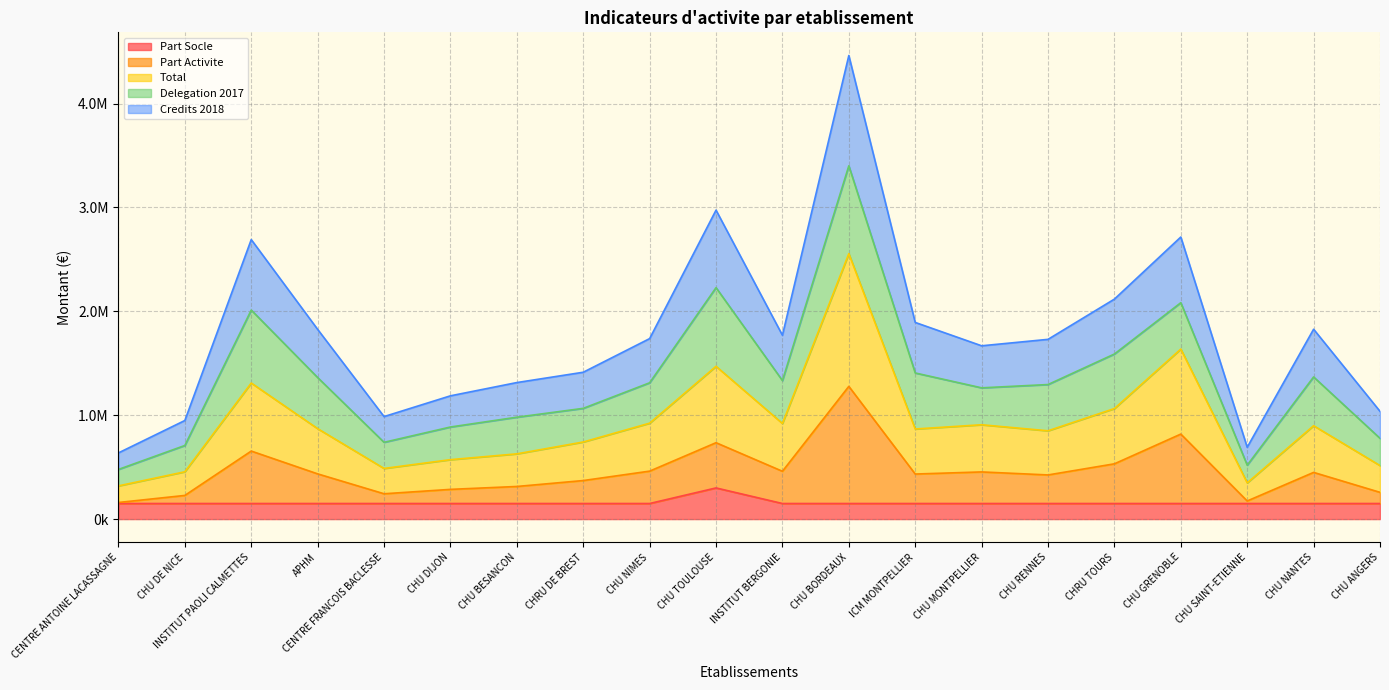

At which label does Total reach its minimum?

CENTRE ANTOINE LACASSAGNE